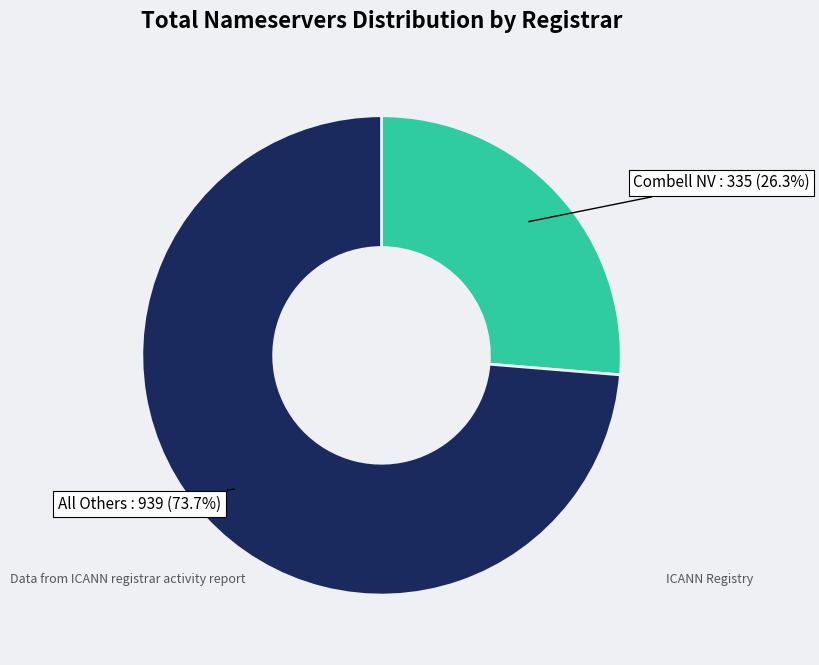

To the nearest percent, what is the difference between the largest and smallest slice percentages?

47%